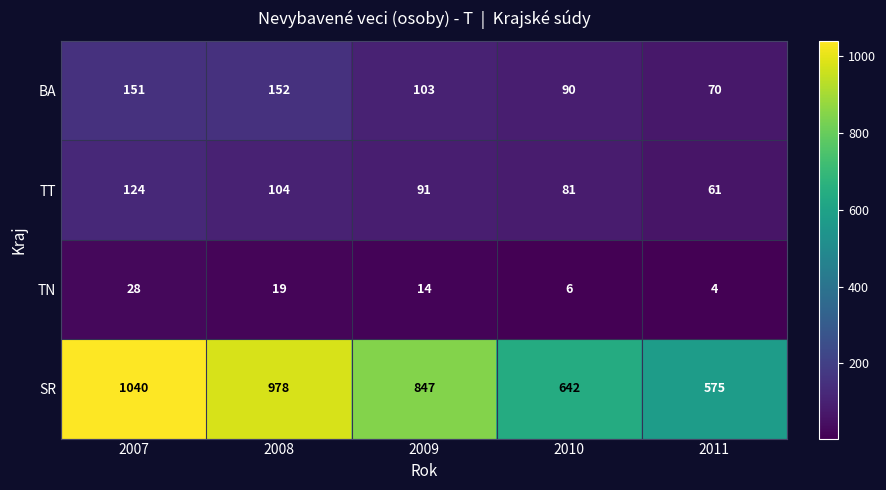

What is the highest value of the TN series?

28